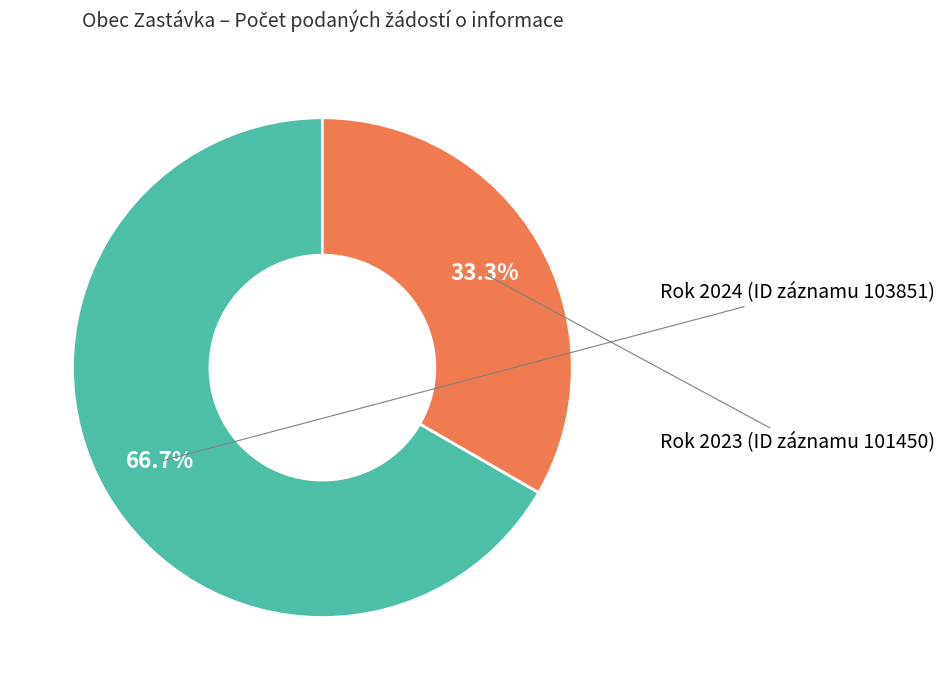

How many slices are in this pie chart?

2